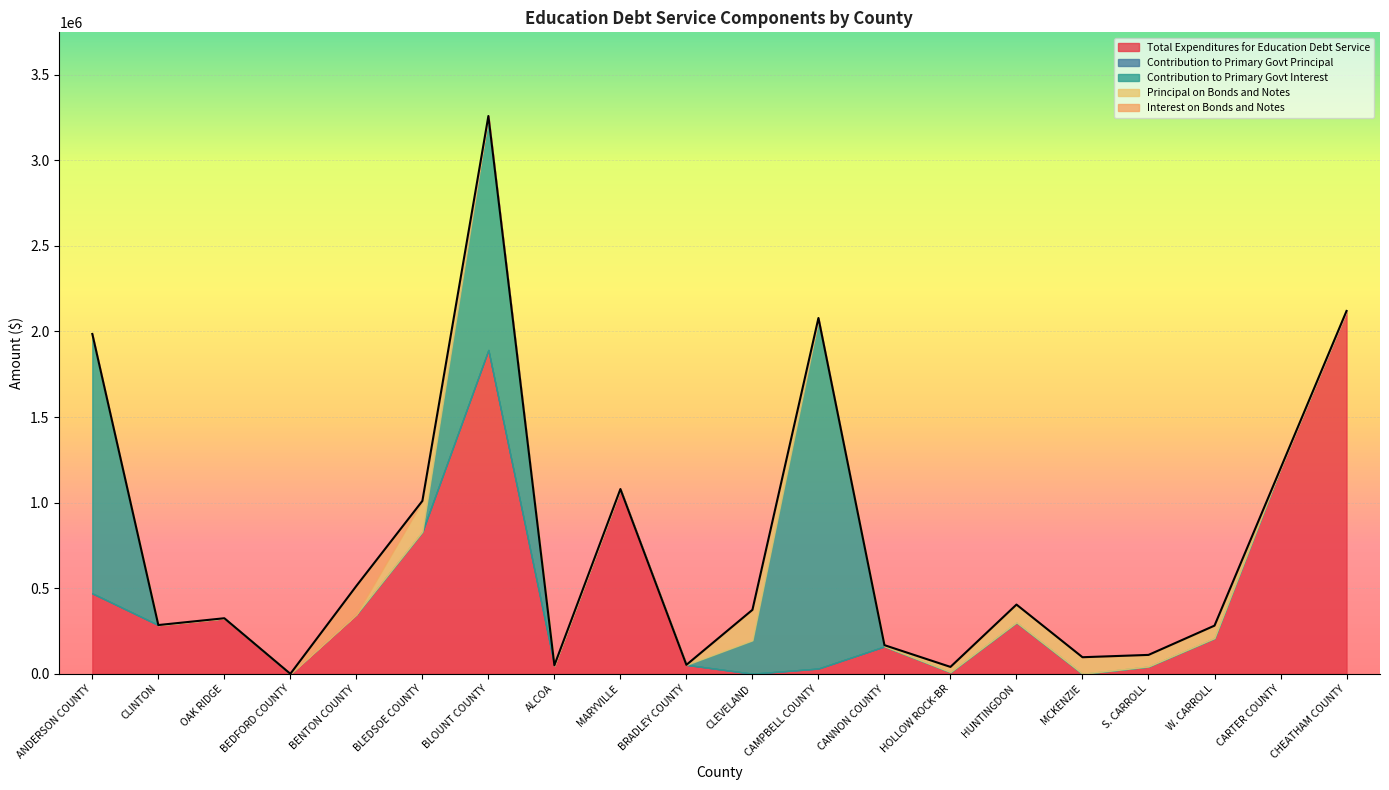

Which series has the largest total across all categories?

Total Expenditures for Education Debt Service